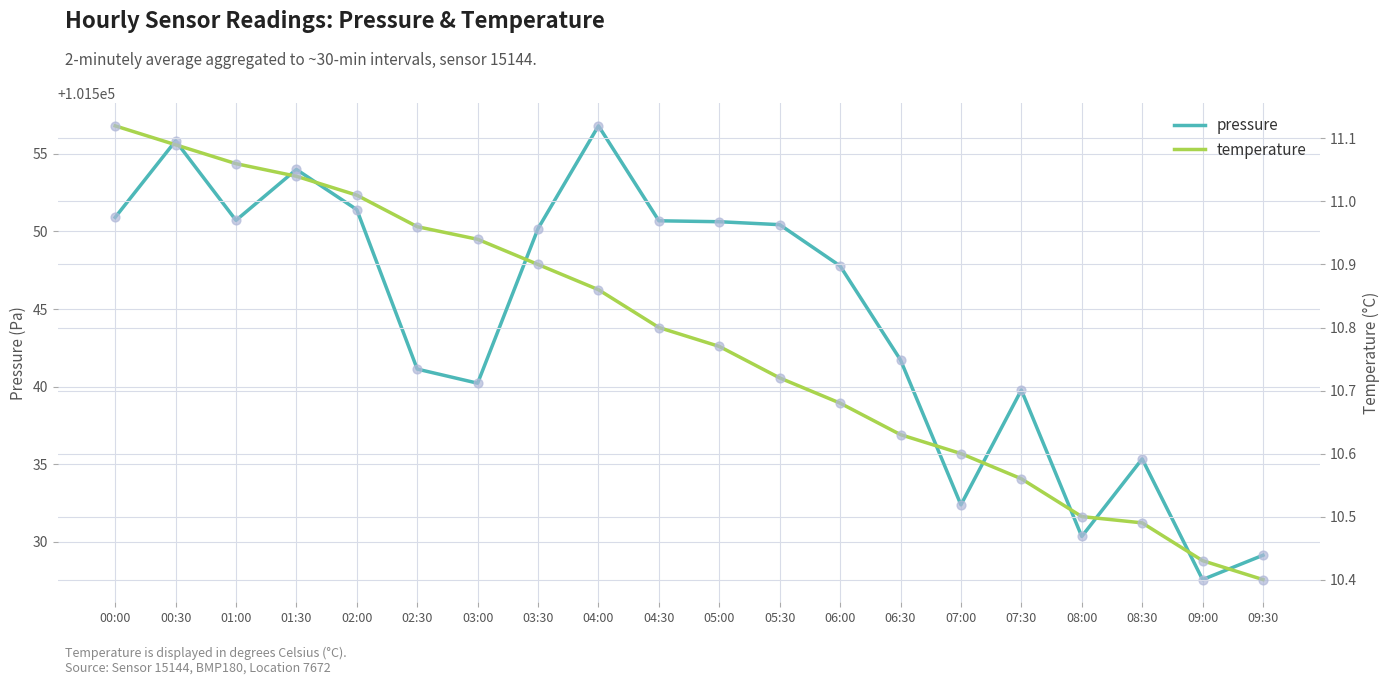

Which series contains the lowest Y value?

temperature